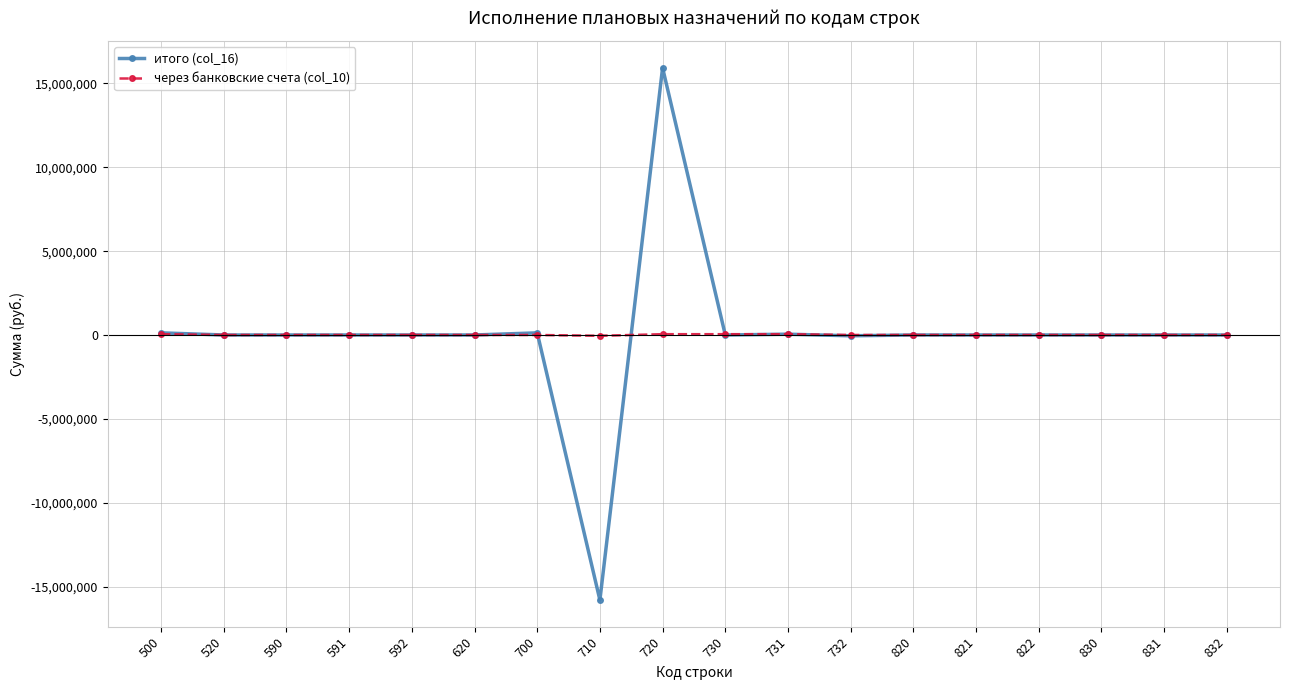

The через банковские счета (col_10) series shows 0.0 at 820. True or false?

True